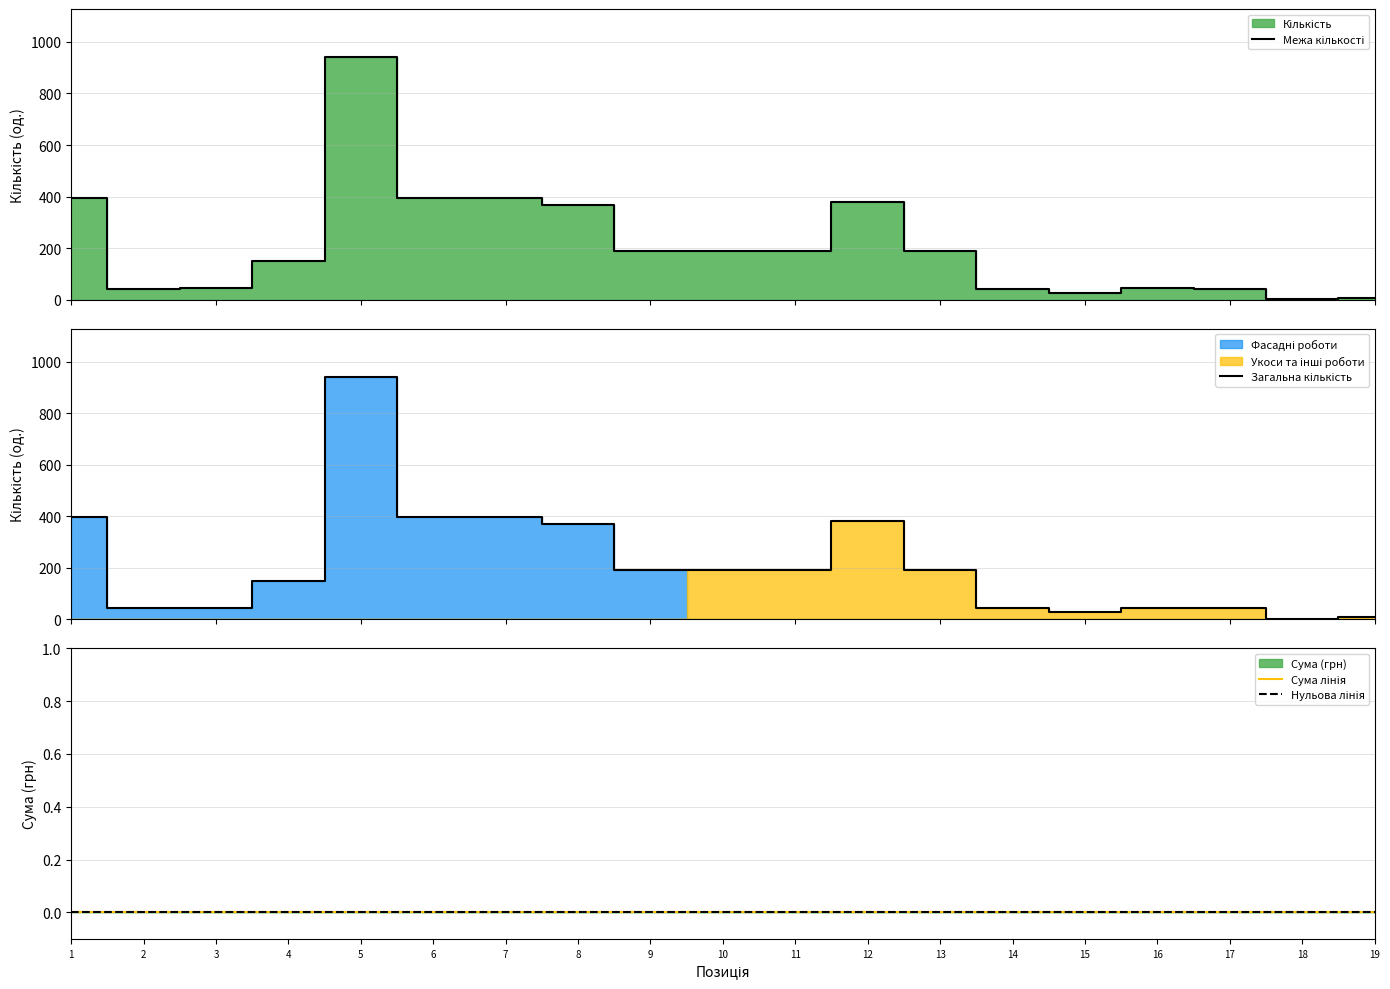

At which label does Нульова лінія reach its peak?

1